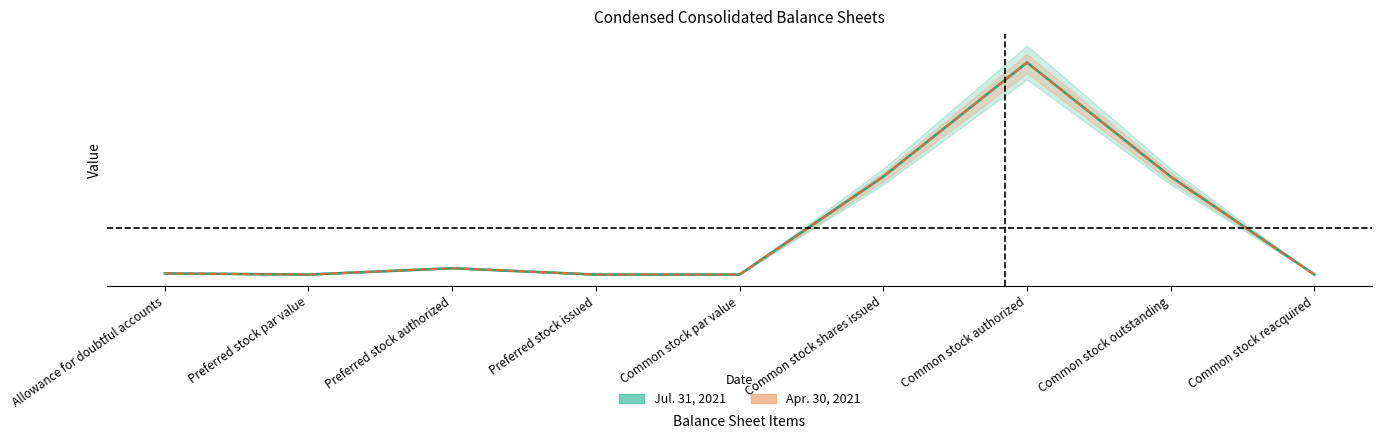

At which label is Jul. 31, 2021 closest to 10000?

Common stock shares issued